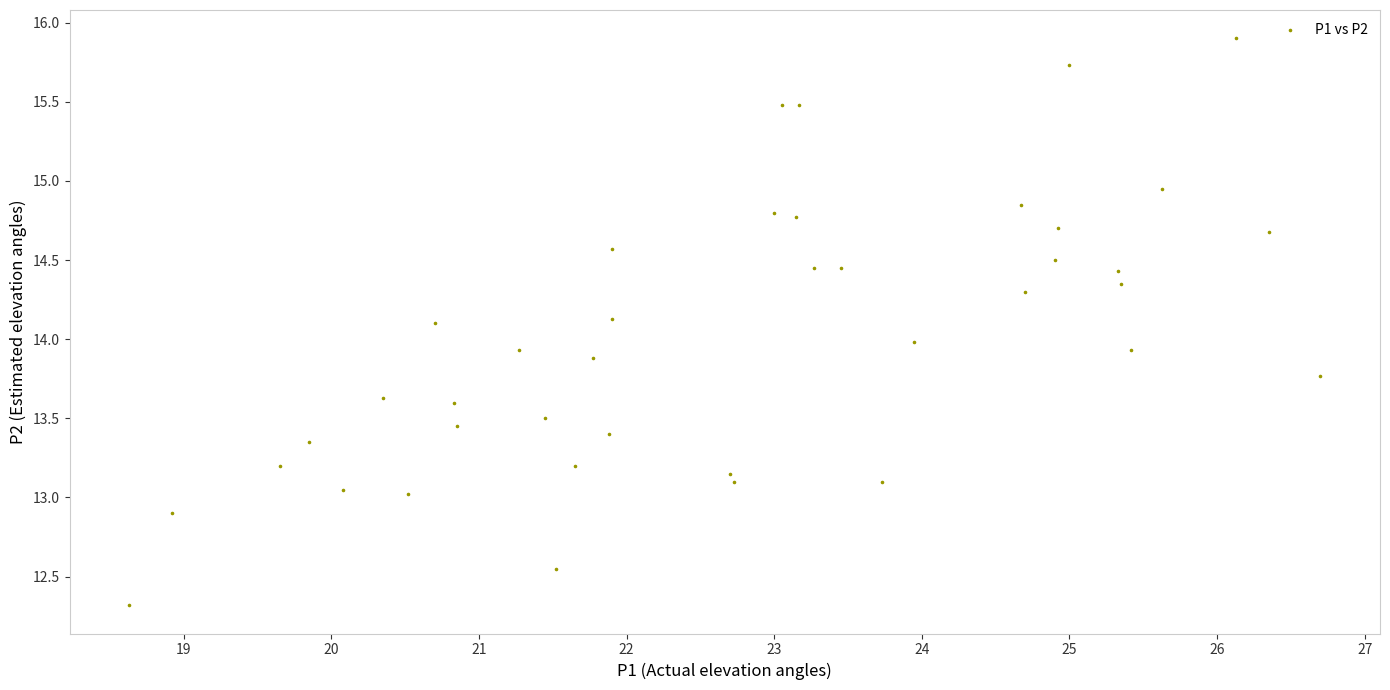

What is the range of Y values (max minus min)?

3.6